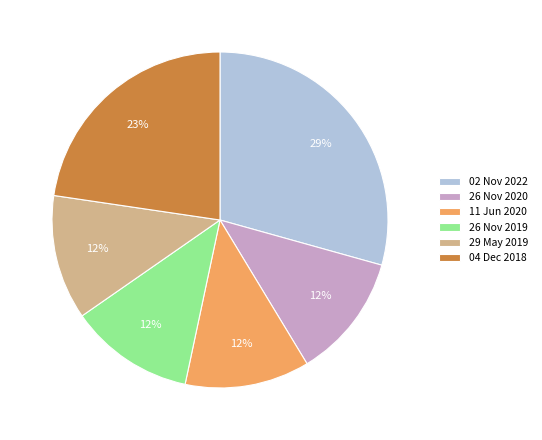

How many slices are in this pie chart?

6